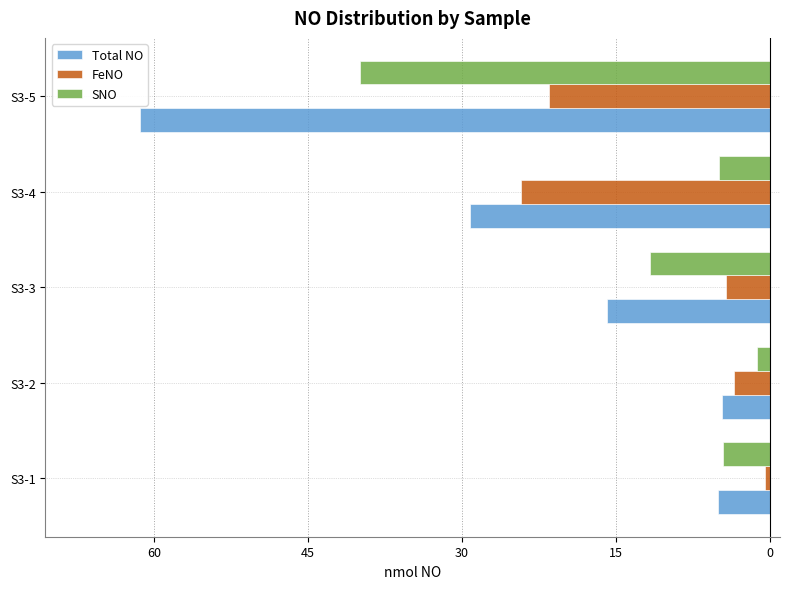

What are all the series names shown in the legend?

Total NO, FeNO, SNO